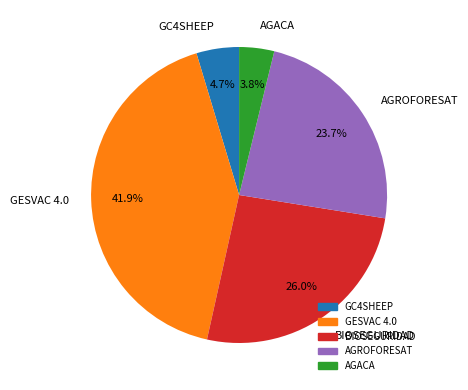

What percentage do AGACA and GESVAC 4.0 together represent?

45.7%